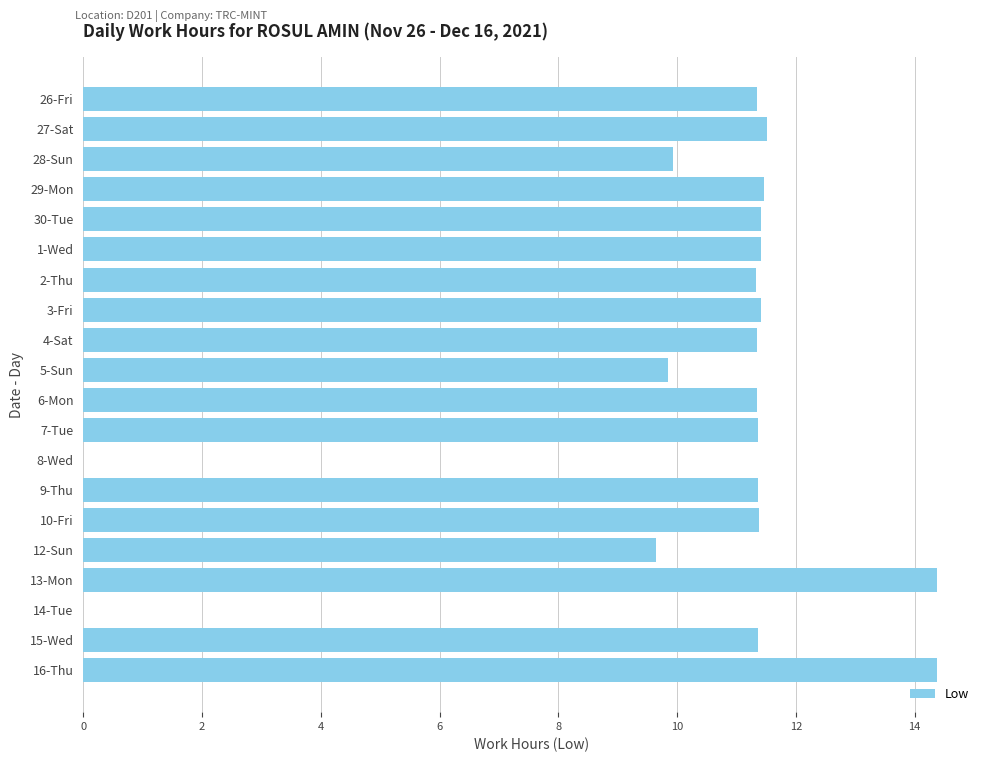

What is the change in value from 3-Fri to 8-Wed?

-11.4